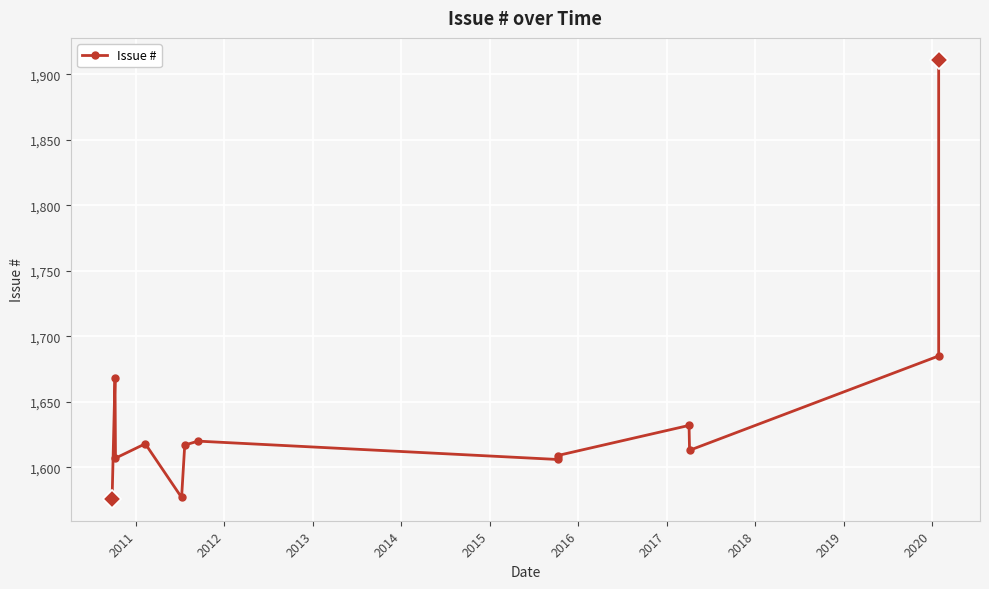

How many points are lower than both their immediate neighbors (excluding endpoints)?

4